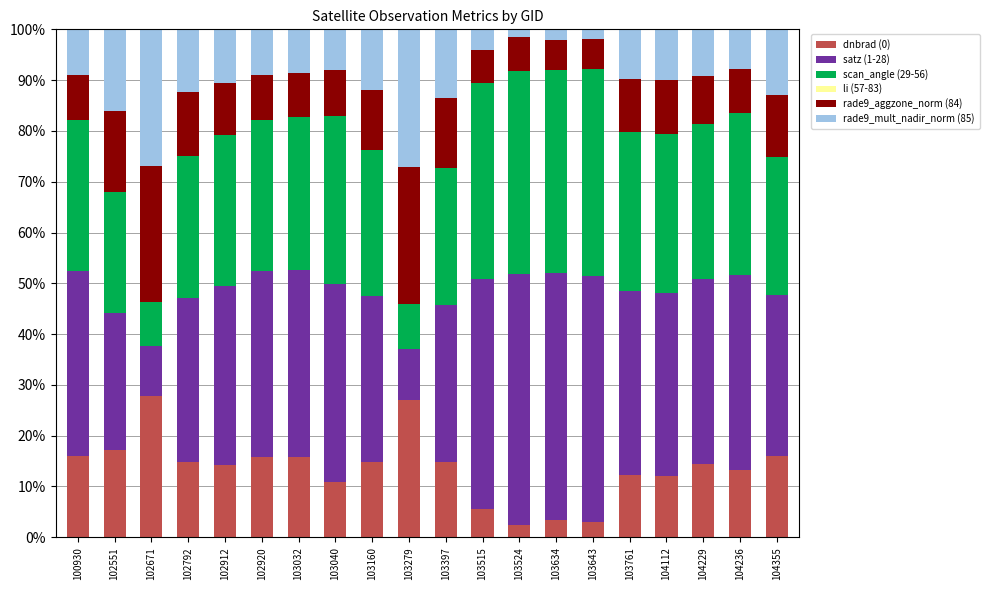

What is the total value across all series at 103634?

100.0